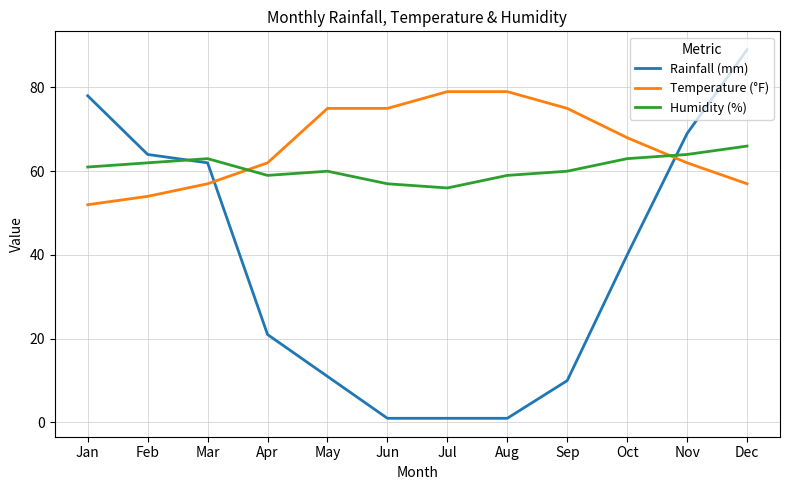

How many intersections are there between Temperature (°F) and Humidity (%)?

2